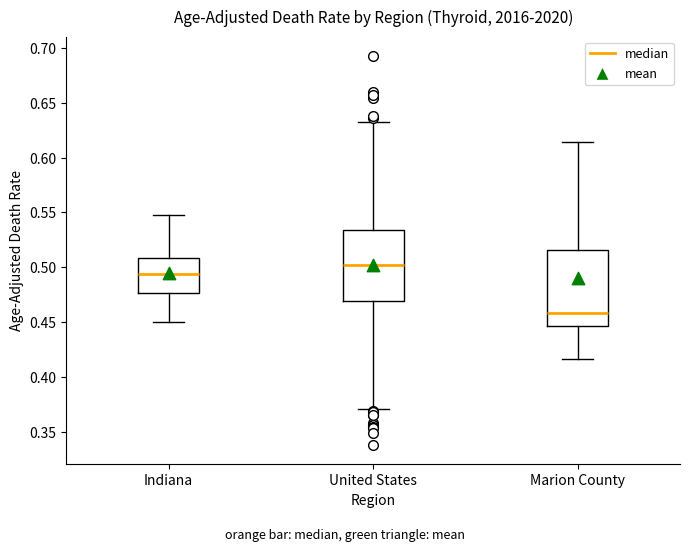

Where does the upper whisker of the box for Marion County end on the y-axis? The values are not printed on the chart, so give them approximately, as read against the axis.

0.615